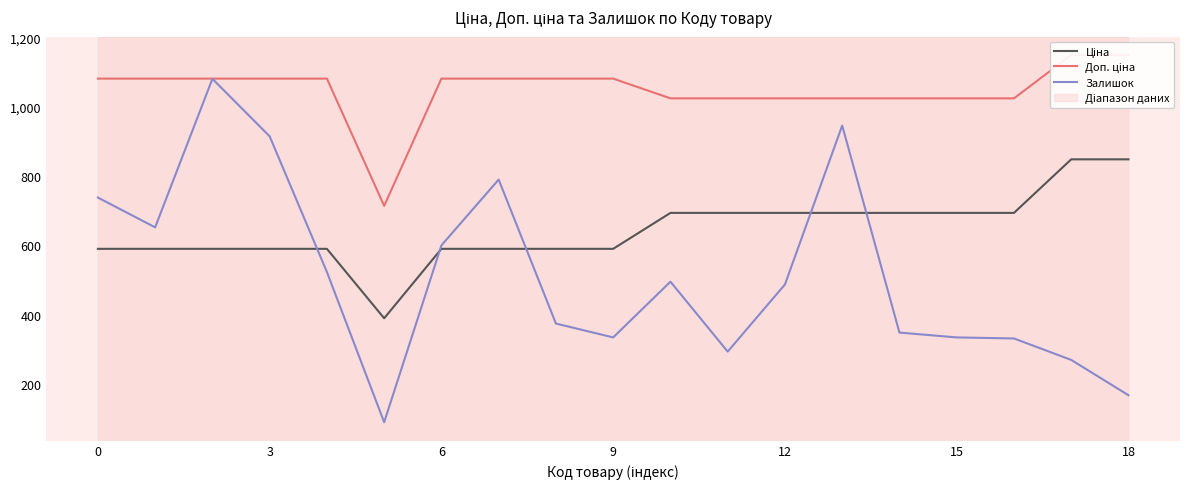

At 14, list the series in order from largest to smallest.

Доп. ціна, Ціна, Залишок